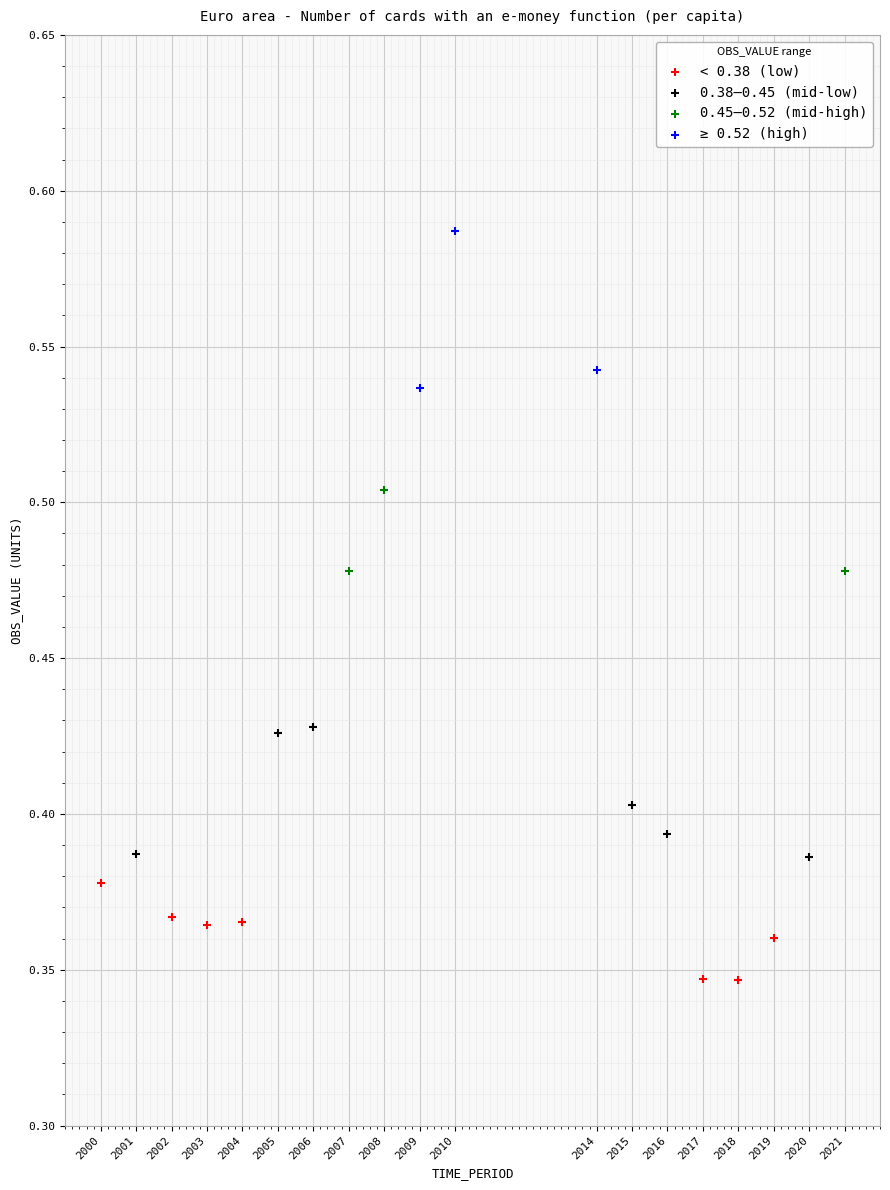

Which series contains the lowest Y value?

< 0.38 (low)